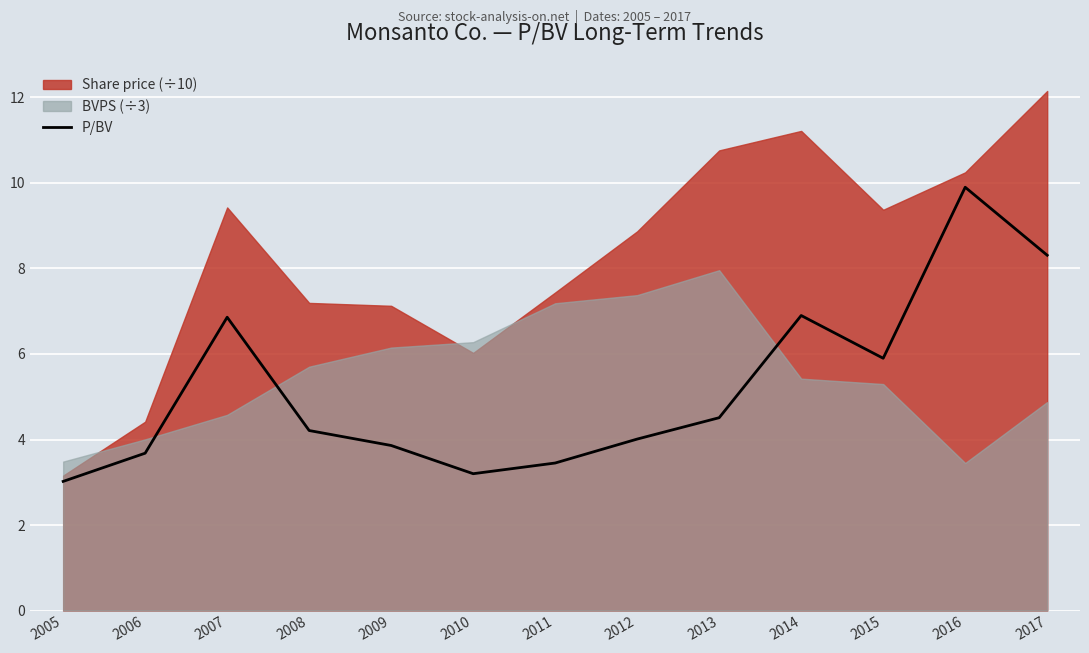

At which category does the data reach its first local valley?

2010